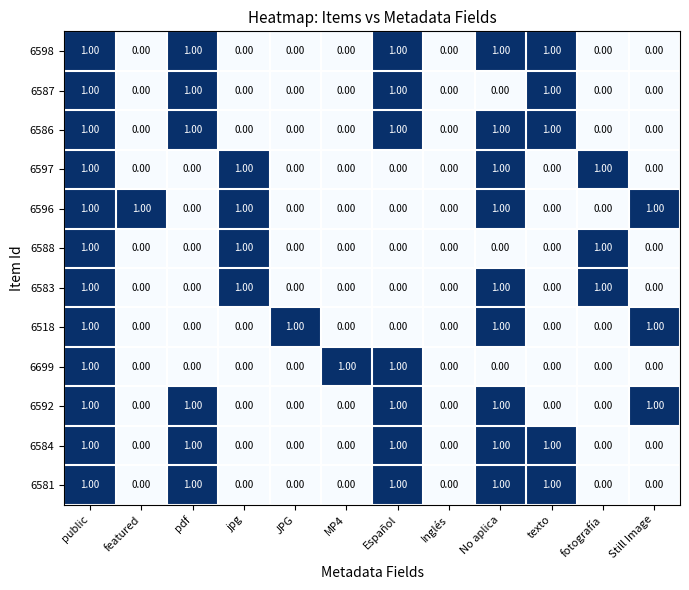

At which category is the sum across all series the highest?

public